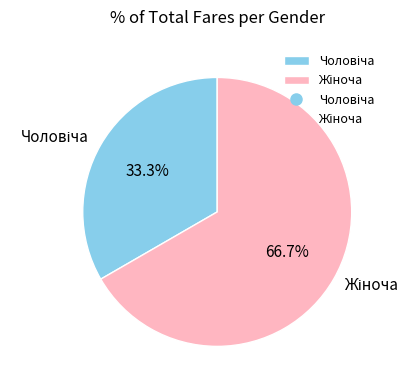

Is there any slice that represents more than half of the pie?

Yes